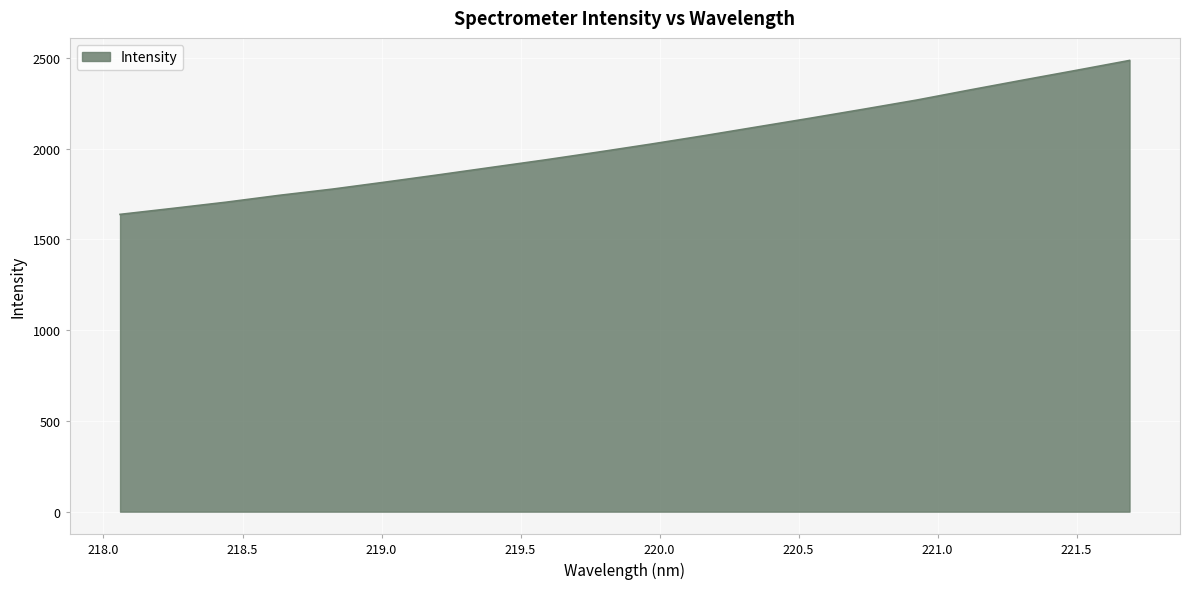

What is the difference between the maximum and minimum values?

848.0